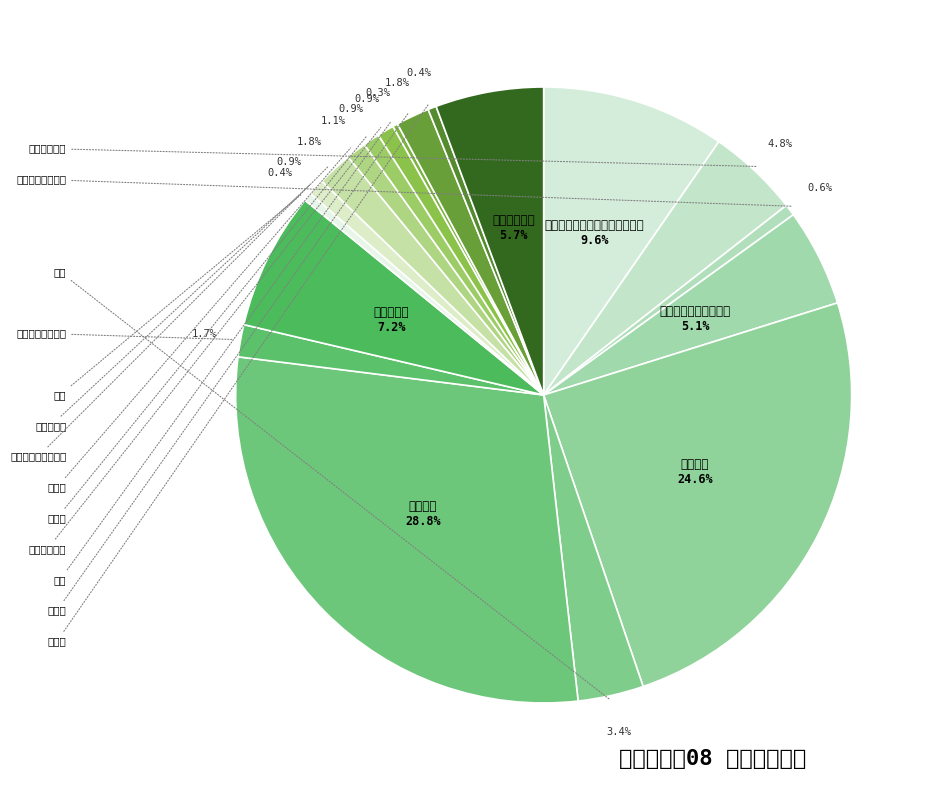

Which slice is the largest?

基本工资